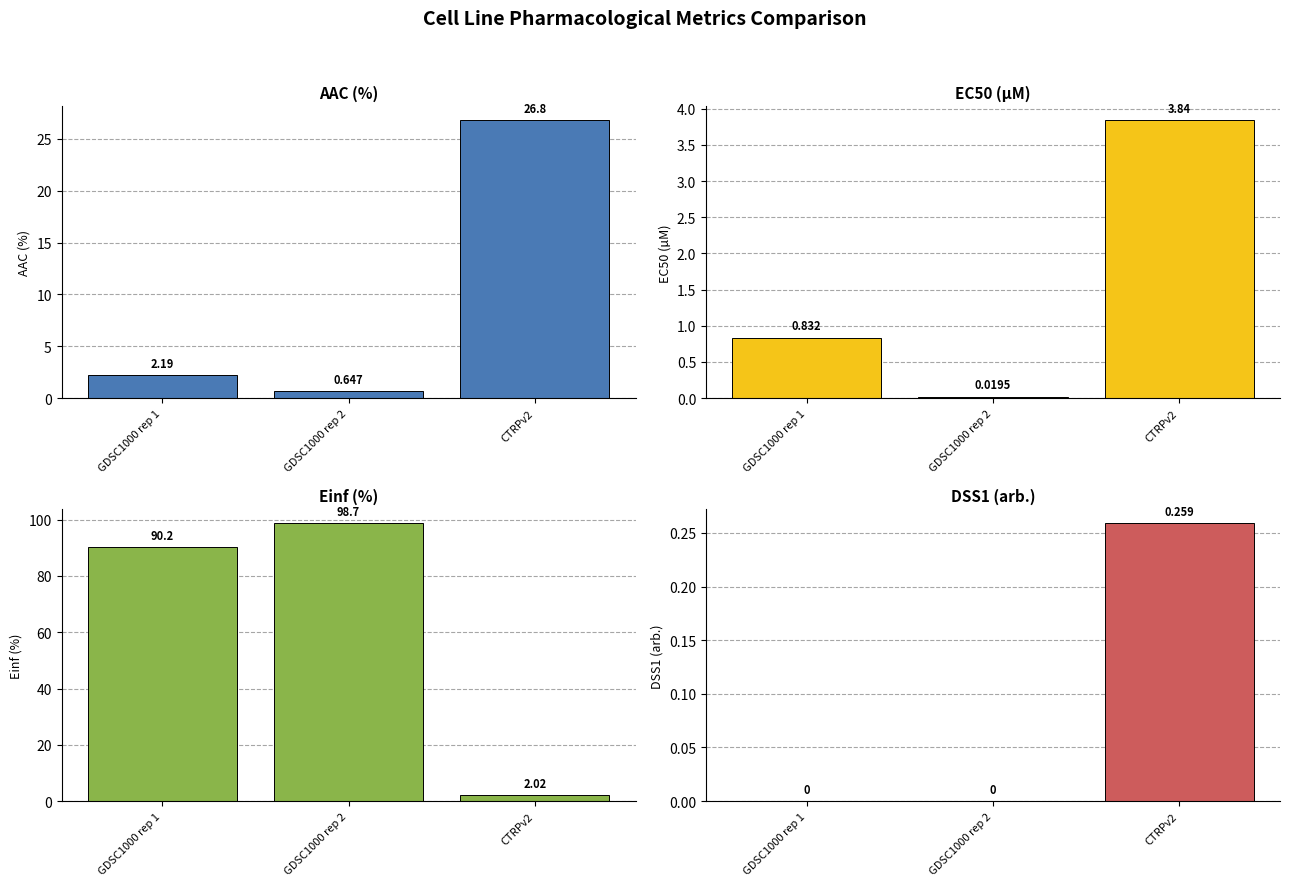

Which series changed the most between GDSC1000 rep 2 and CTRPv2?

Einf (%)